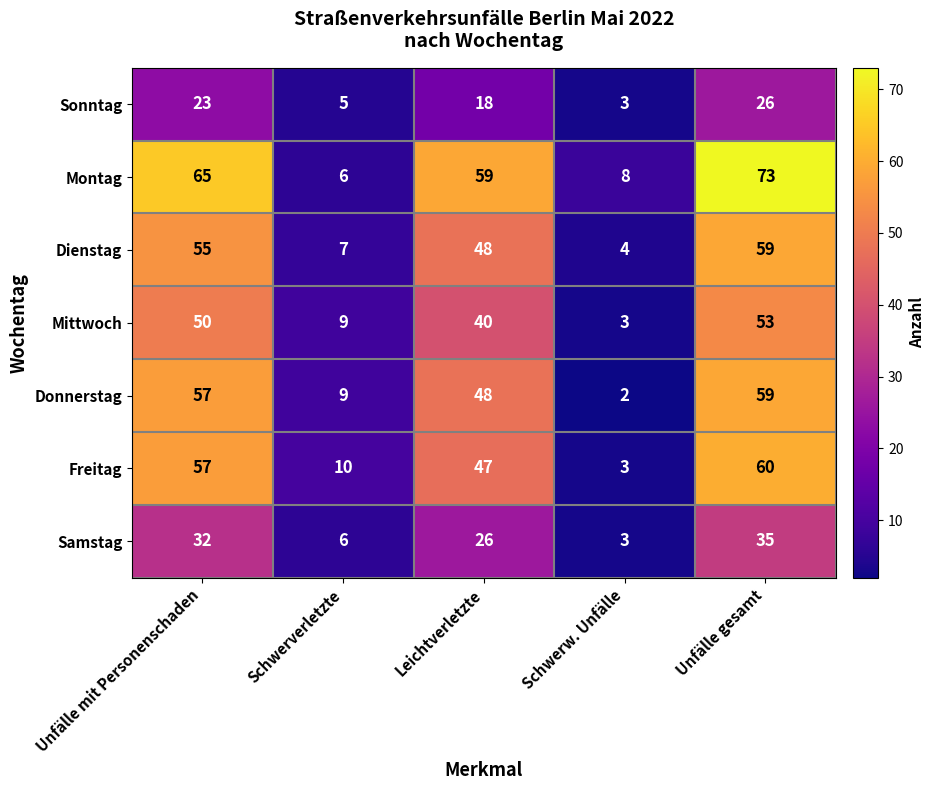

At which label does Mittwoch first exceed 40?

Unfälle mit Personenschaden